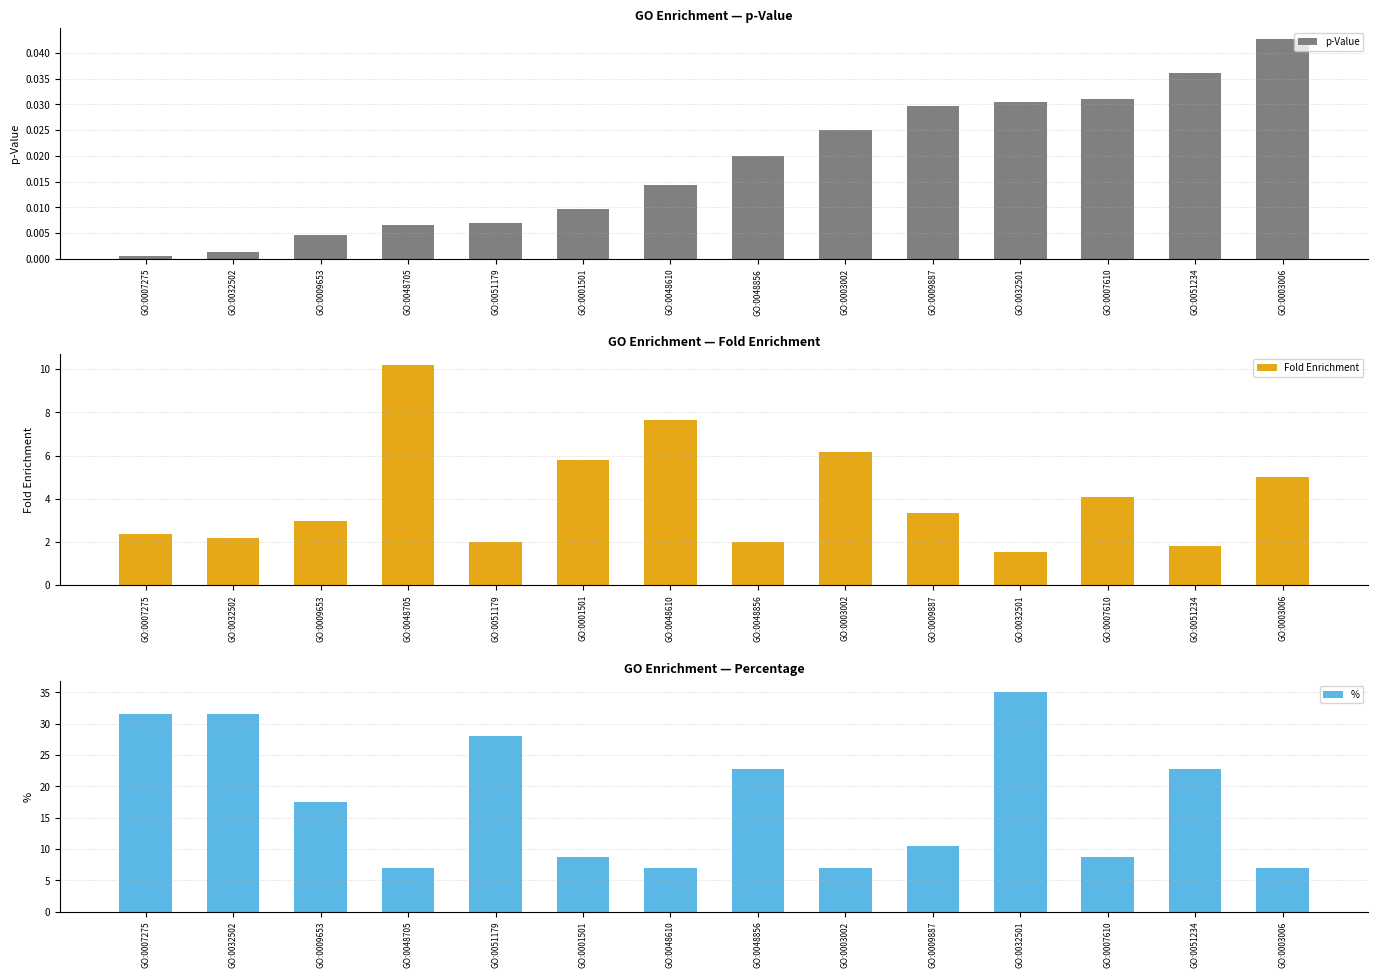

How many groups of bars are there?

14